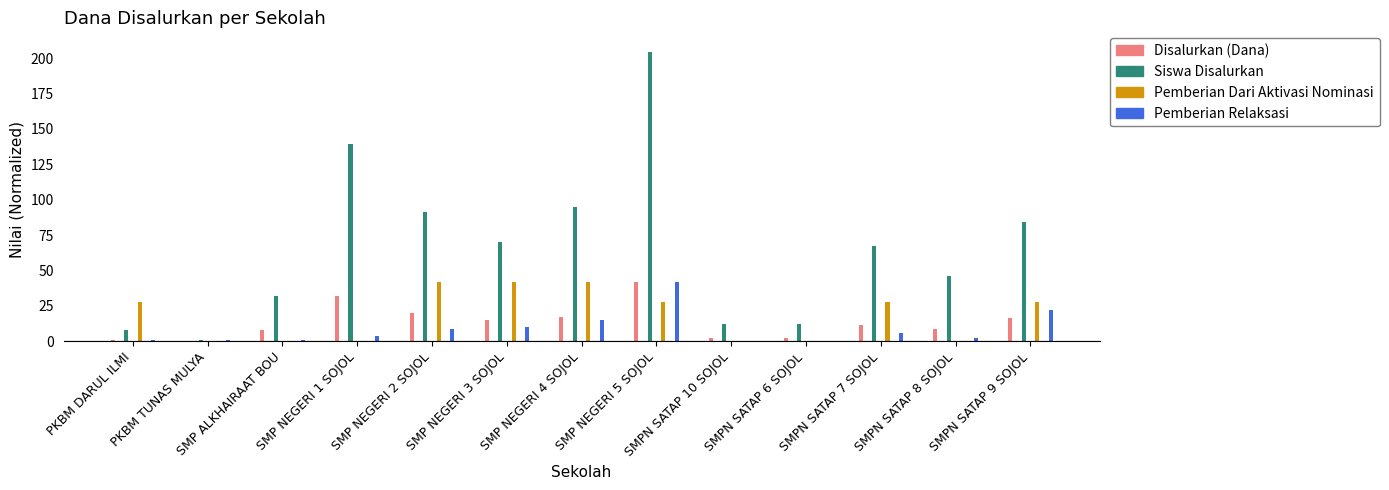

What is the sum of all Disalurkan (Dana) values?

177.3